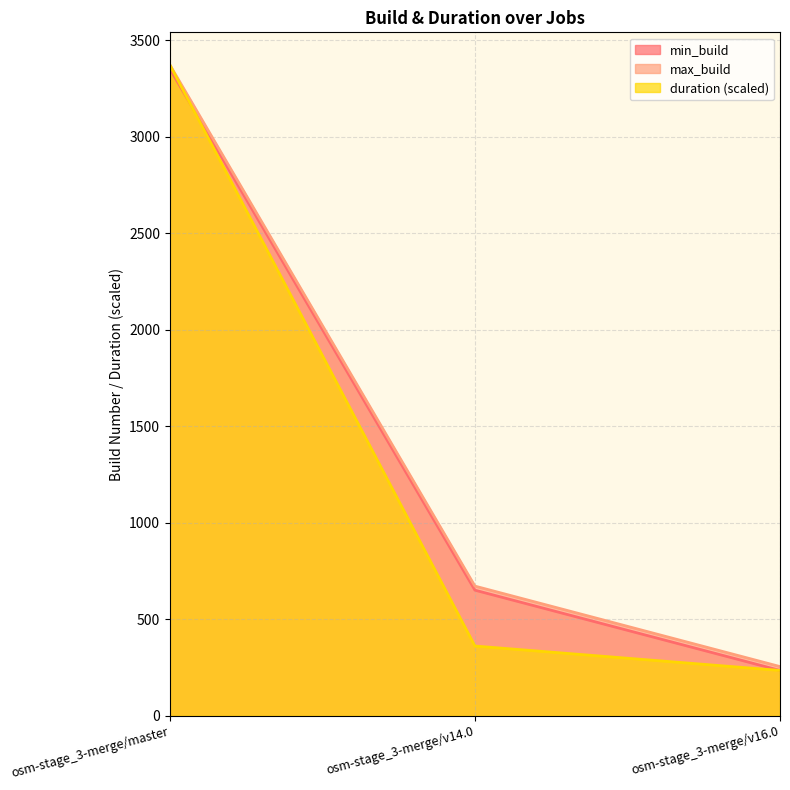

What are all the series names shown in the legend?

min_build, max_build, duration (scaled)